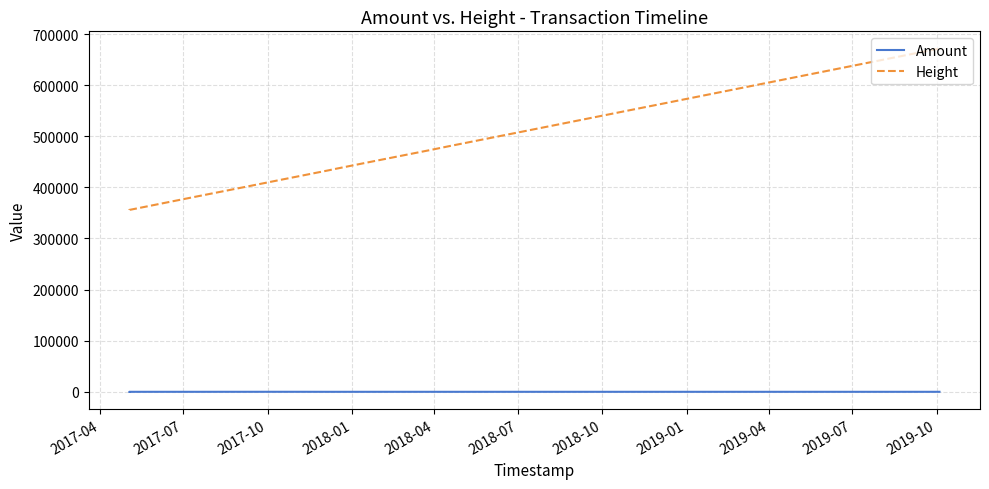

True or false: Amount and Height cross at least once.

False